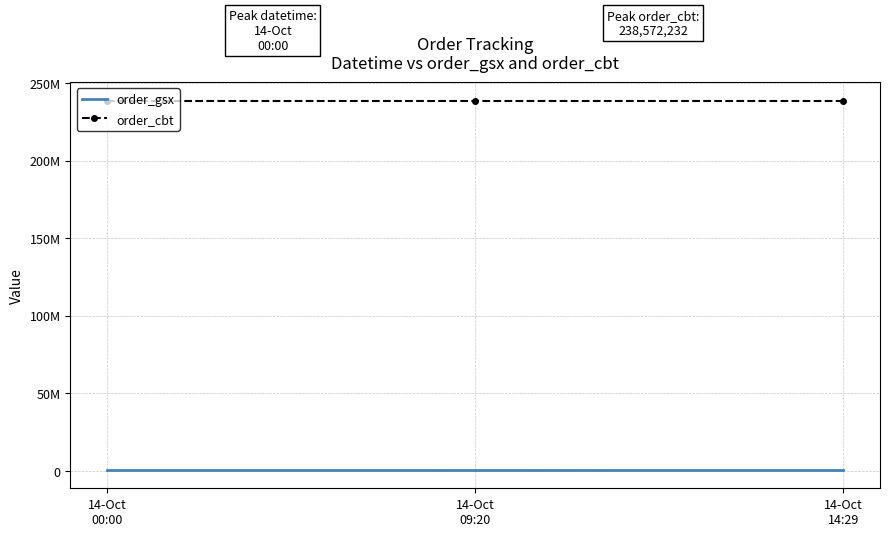

Which label corresponds to the largest value in the chart?

14-Oct
00:00